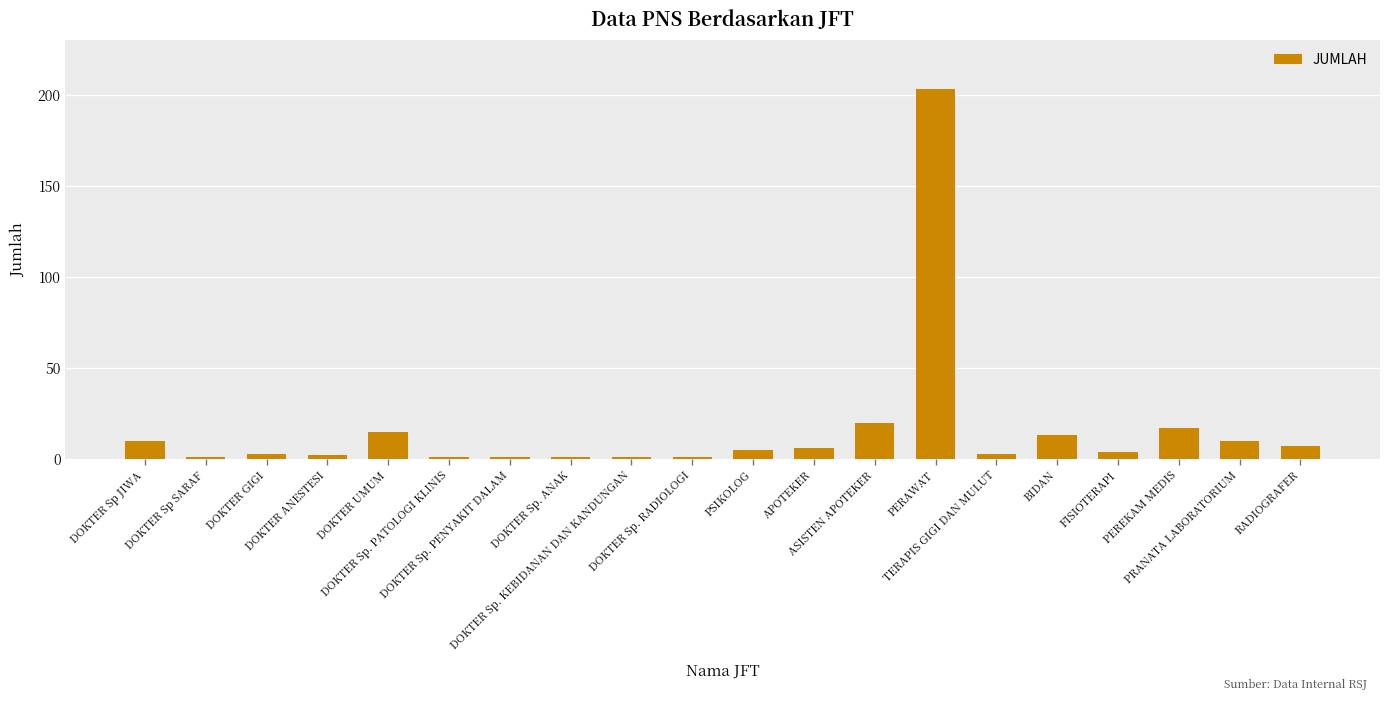

Is it true that the value at DOKTER Sp. PENYAKIT DALAM is 1?

True